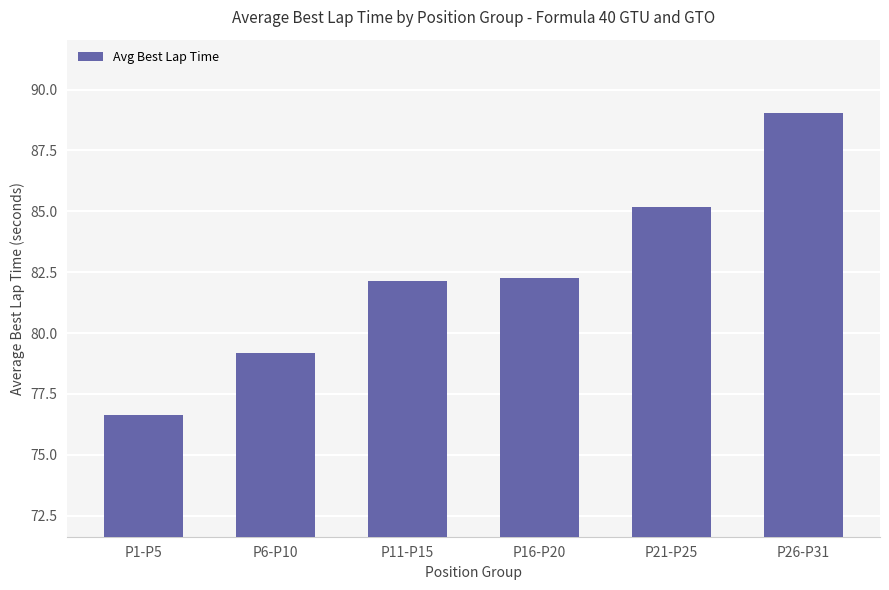

The chart shows a value of 52.5 at P1-P5. True or false?

False